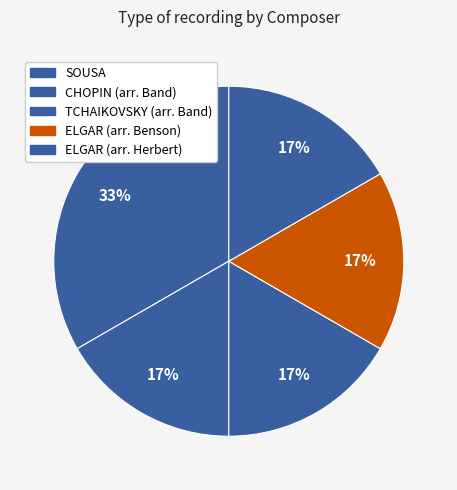

Does any single category account for the majority?

No